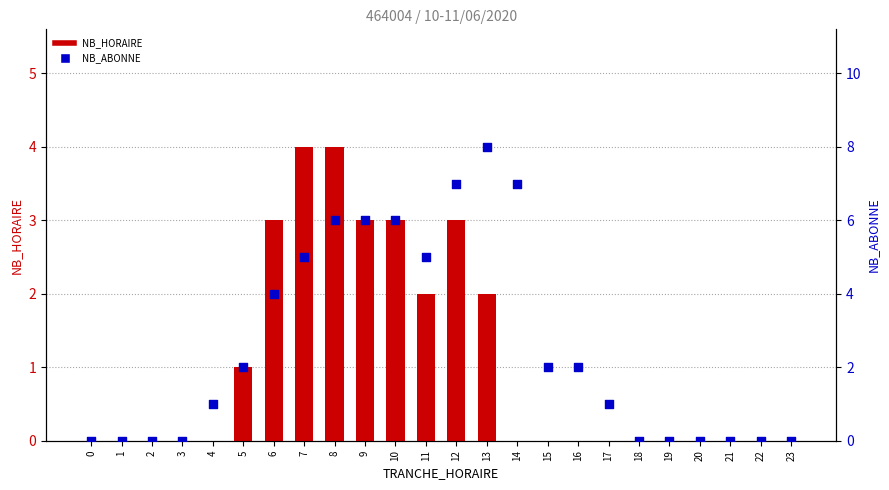

Is the value of NB_ABONNE at 0 greater than the value of NB_HORAIRE at 17?

No